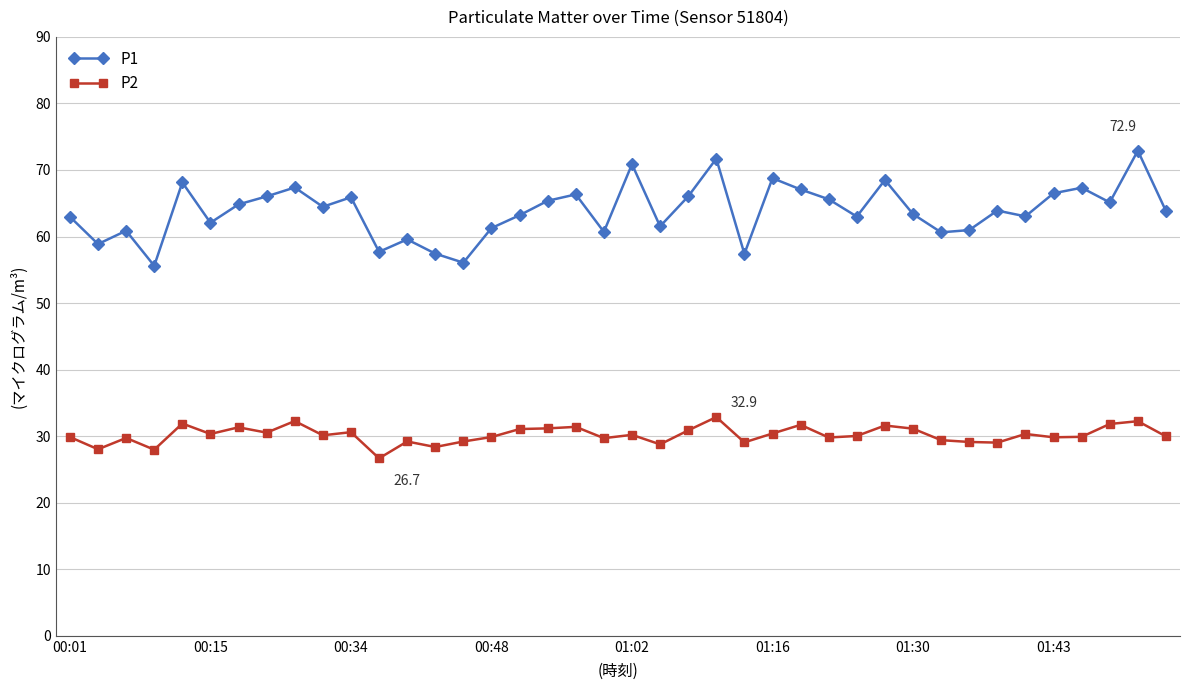

Which series has the largest total across all categories?

P1